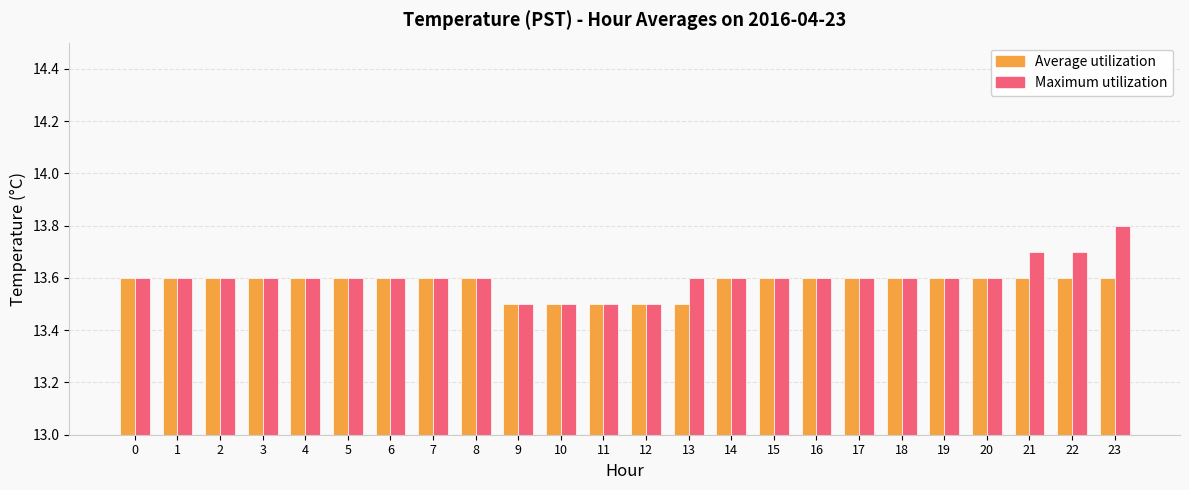

What is the sum of the Average utilization values at 3 and 21?

27.2